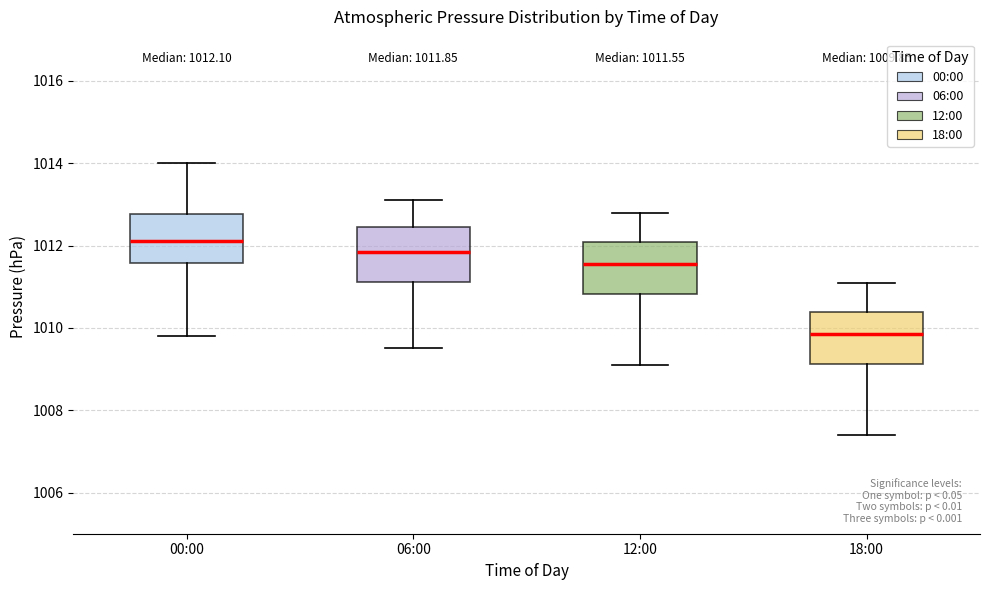

Which box's median line is the lowest?

18:00